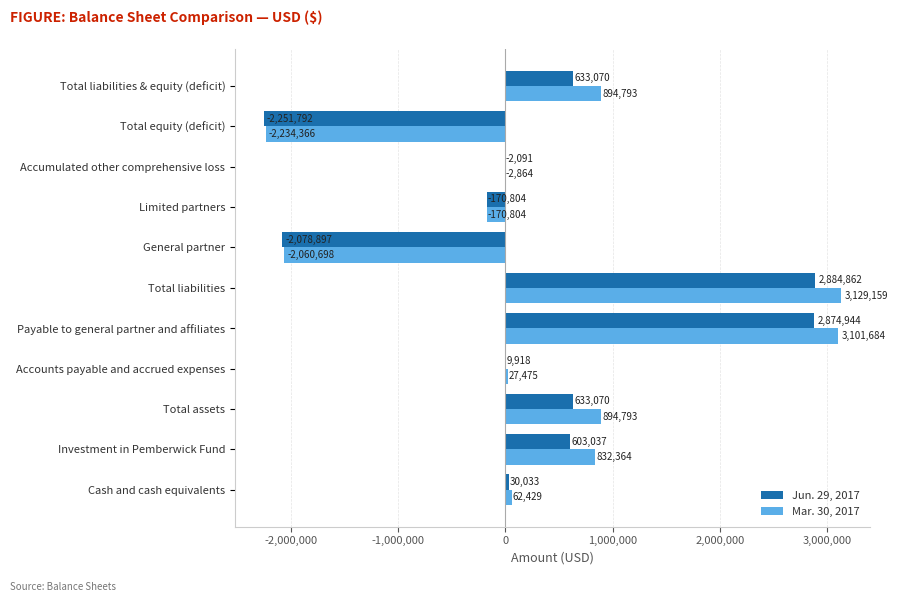

Is it true that Mar. 30, 2017 equals 832364 at Investment in Pemberwick Fund?

True